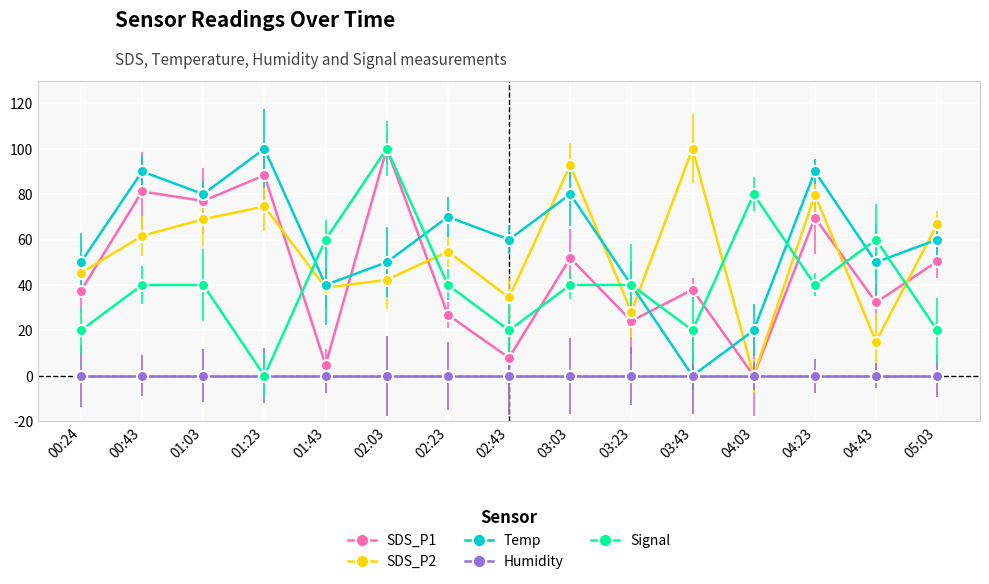

How many categories are shown in the chart?

15